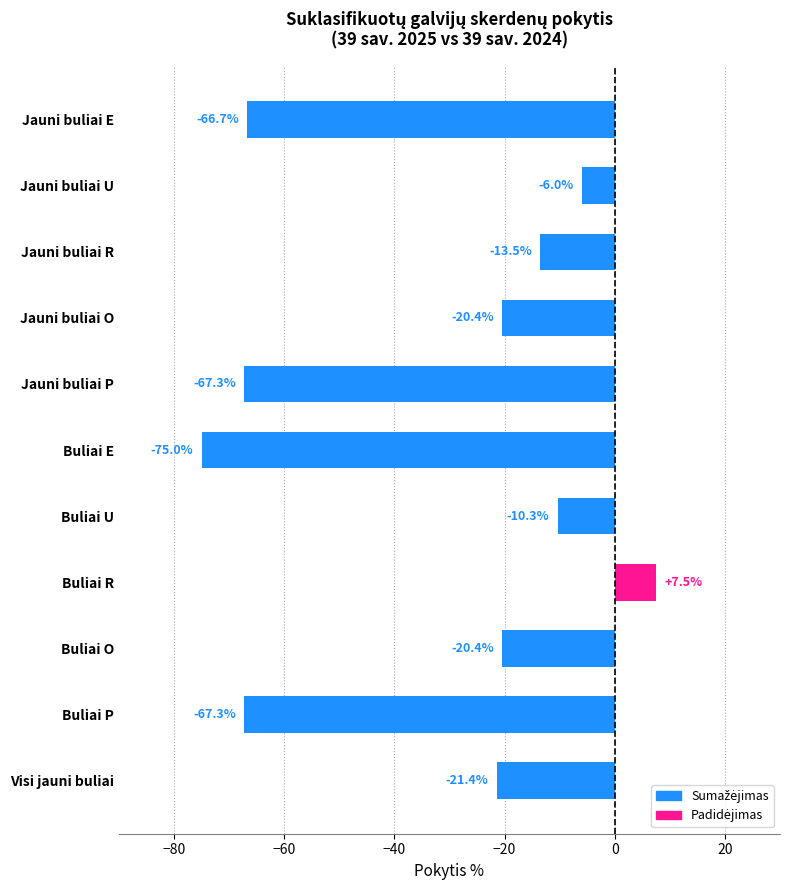

Between Buliai P and Visi jauni buliai, which is larger?

Visi jauni buliai